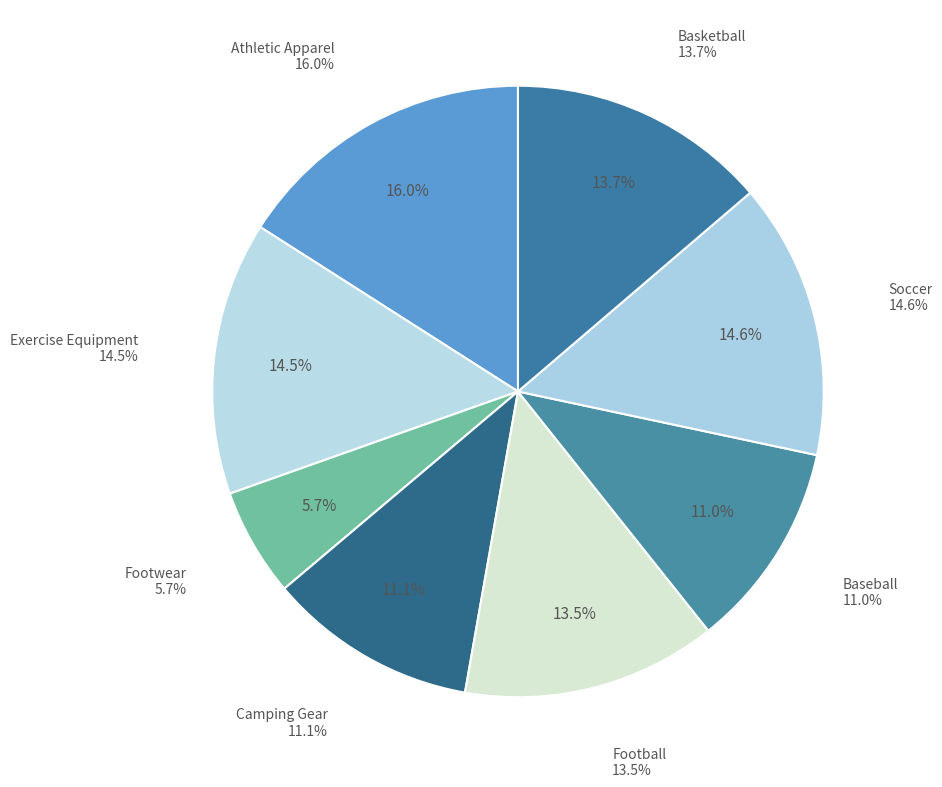

Is Athletic Apparel the majority of the pie?

No